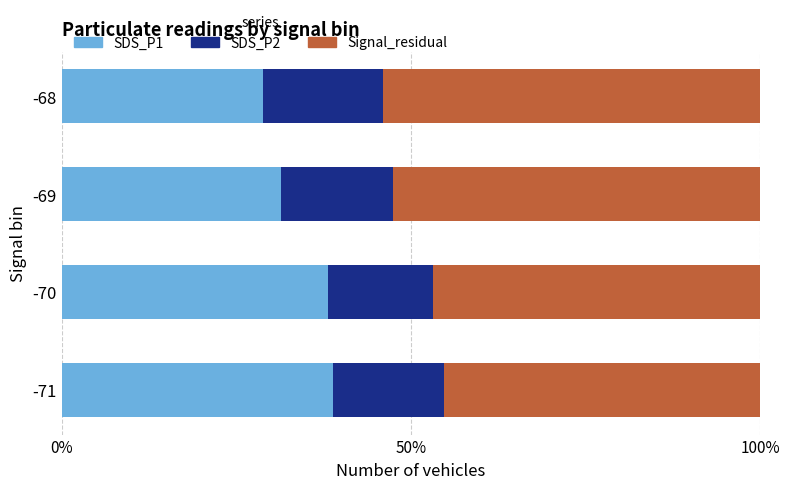

What is the total value across all series at -70?

100.0